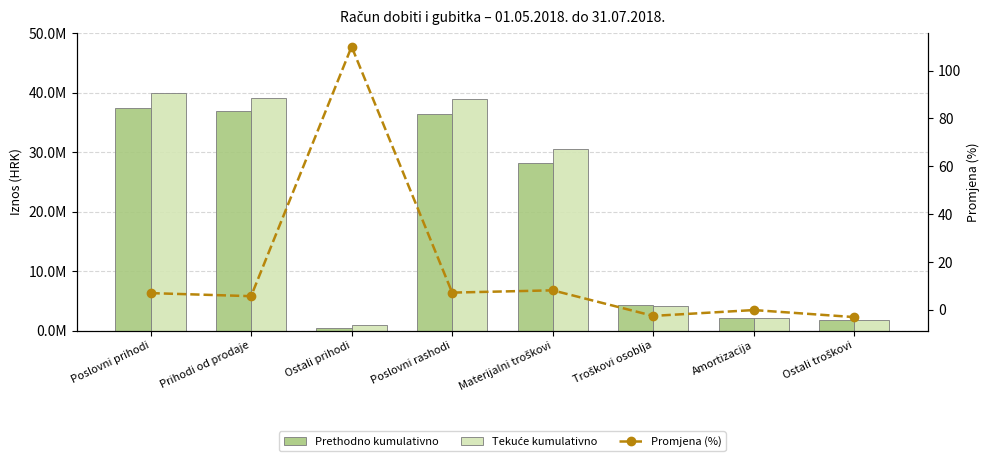

What value does the Promjena (%) series have at Poslovni prihodi?

7.0